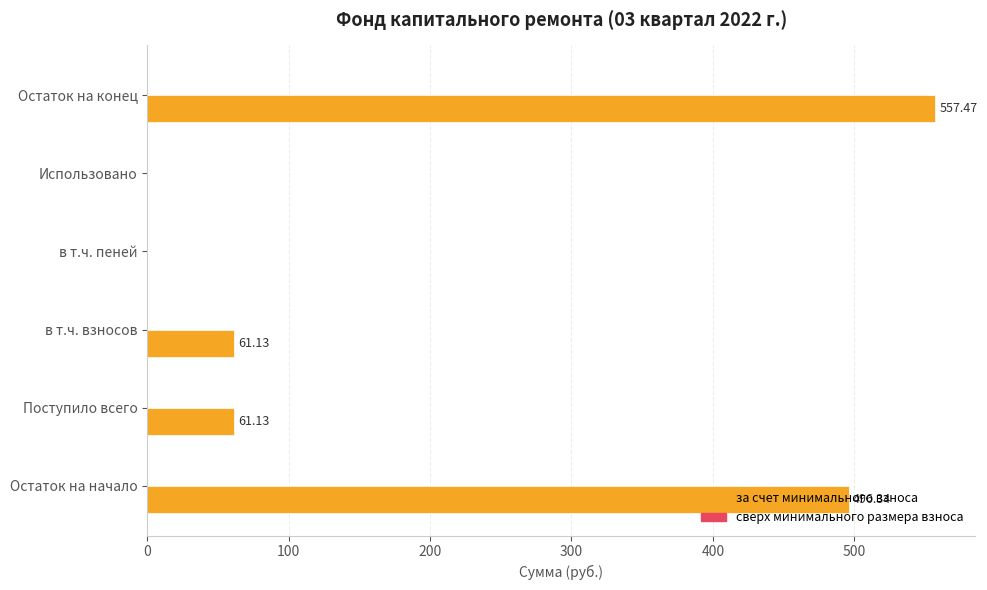

Which has a higher value, Использовано or Остаток на начало?

Остаток на начало